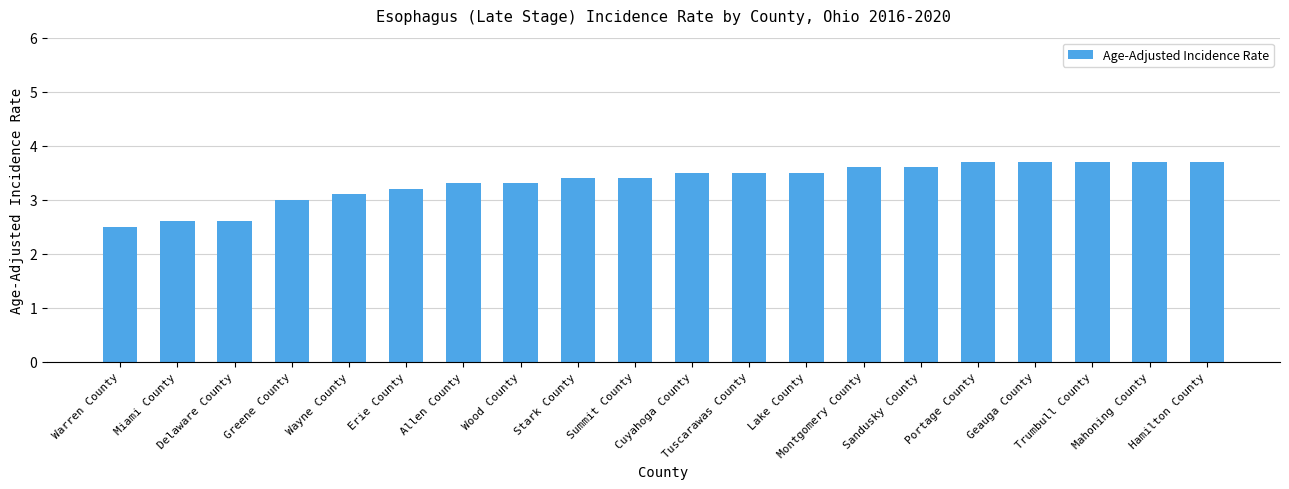

How many series are shown in this chart?

1